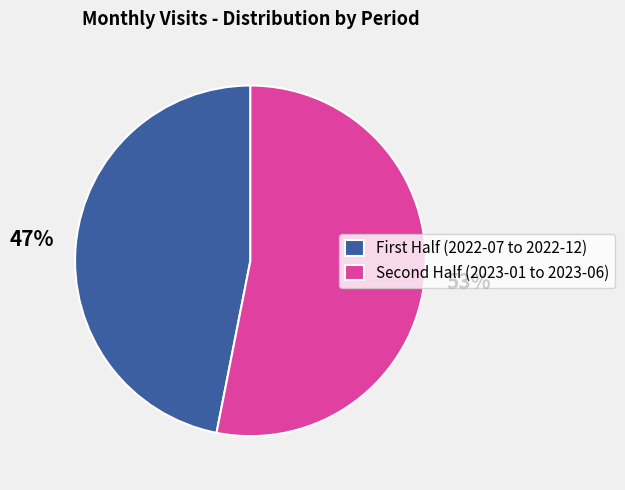

What is the smallest slice in the pie chart?

First Half (2022-07 to 2022-12)